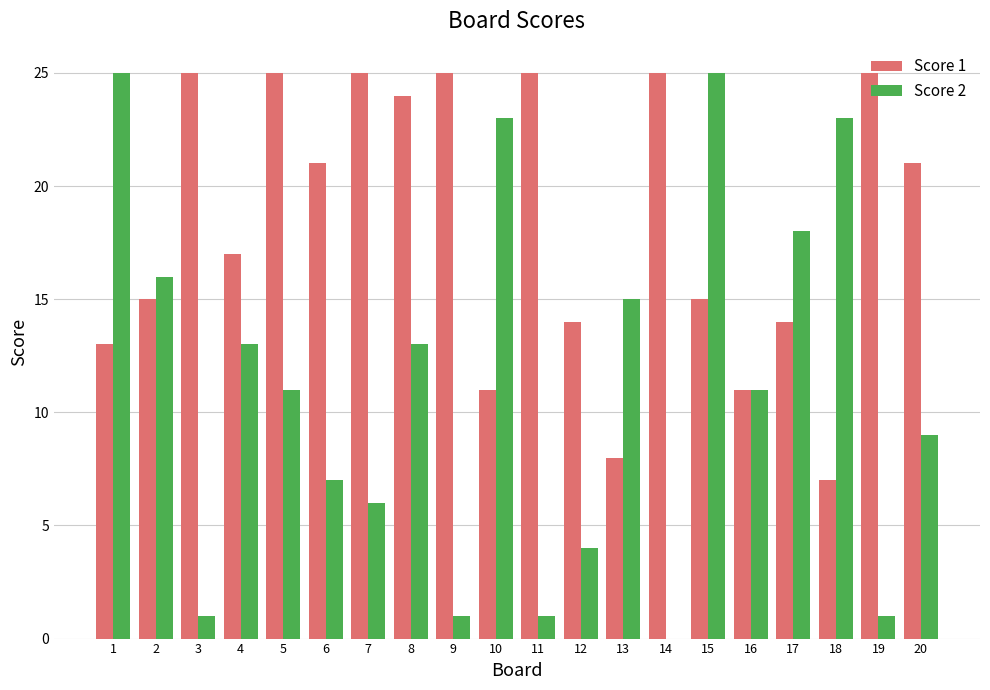

What is the greatest value displayed?

25